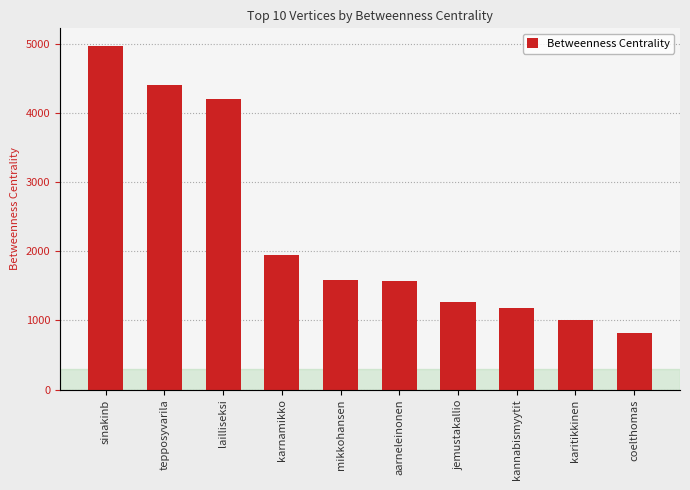

List the labels in order of value, largest first.

sinakinb, tepposyvarila, lailliseksi, karnamikko, mikkohansen, aarneleinonen, jemustakallio, kannabismyytit, karitikkinen, coelthomas